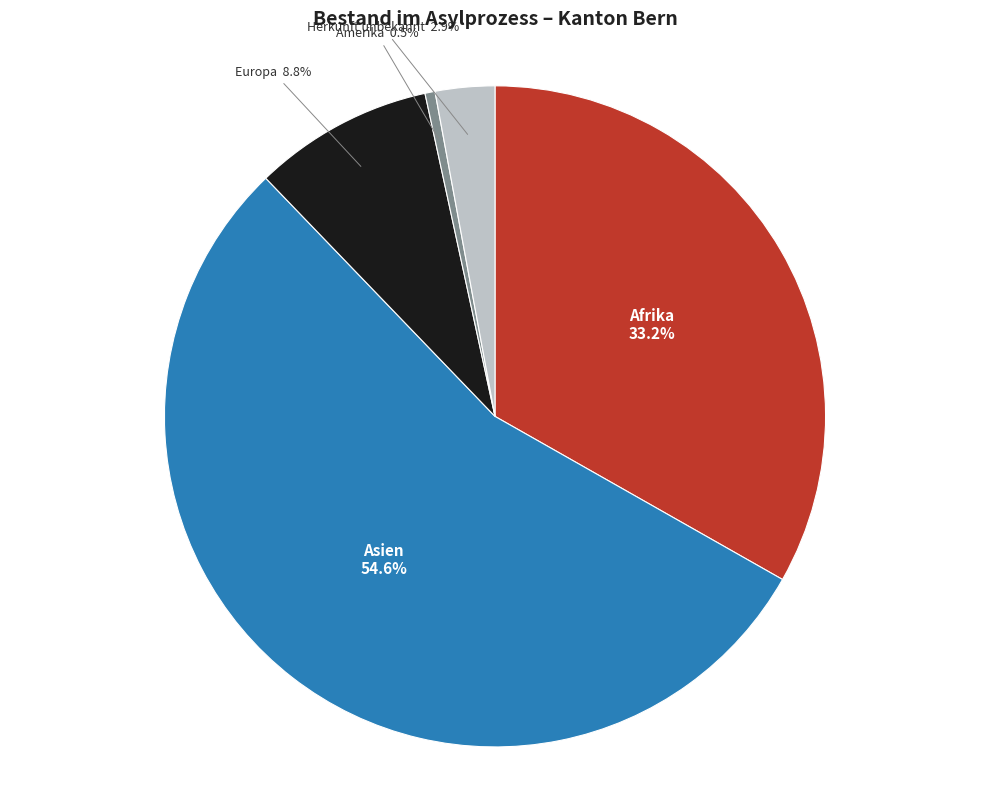

To the nearest percent, what portion does Europa represent?

9%